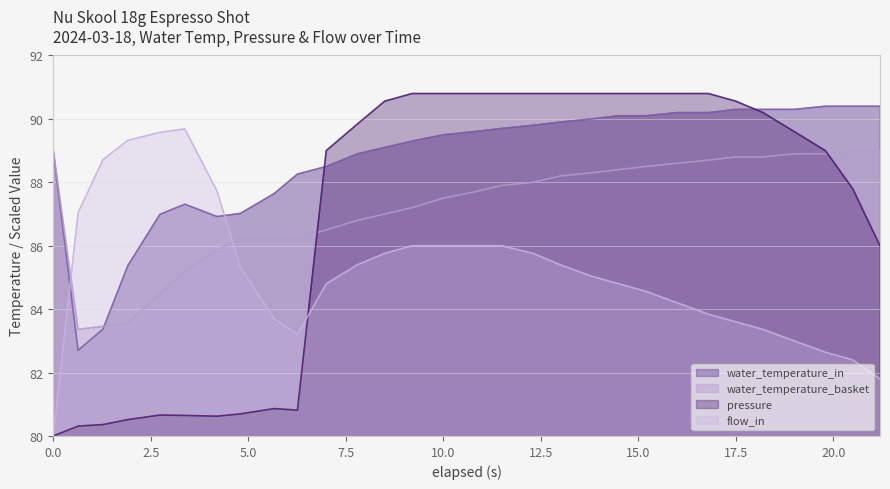

What is the highest value of the water_temperature_in series?

90.4